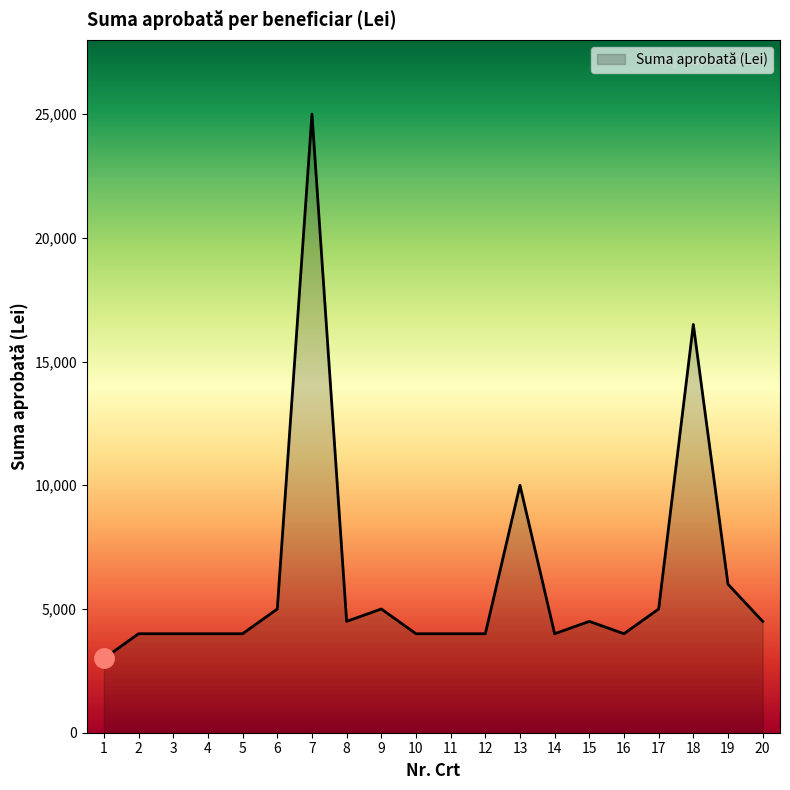

Where is the data nearest to the value 14000?

18